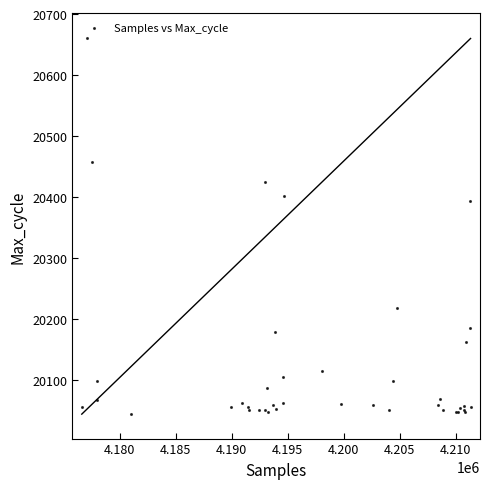

What Y value in the scatter plot is closest to 20352?

20393